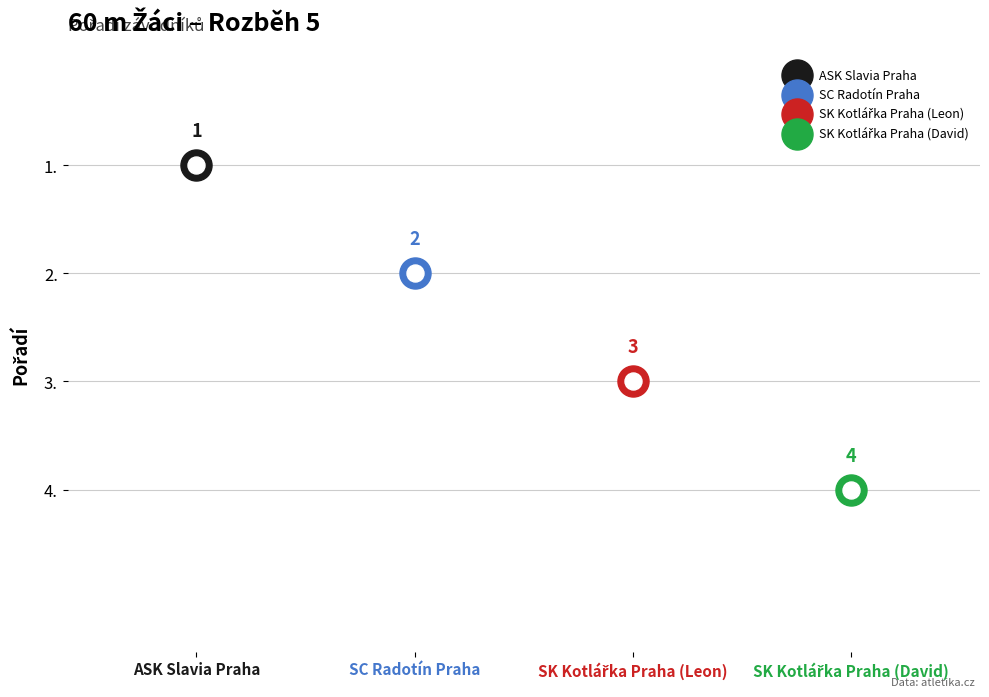

Between SK Kotlářka Praha and SK Kotlářka Praha, which is larger?

SK Kotlářka Praha